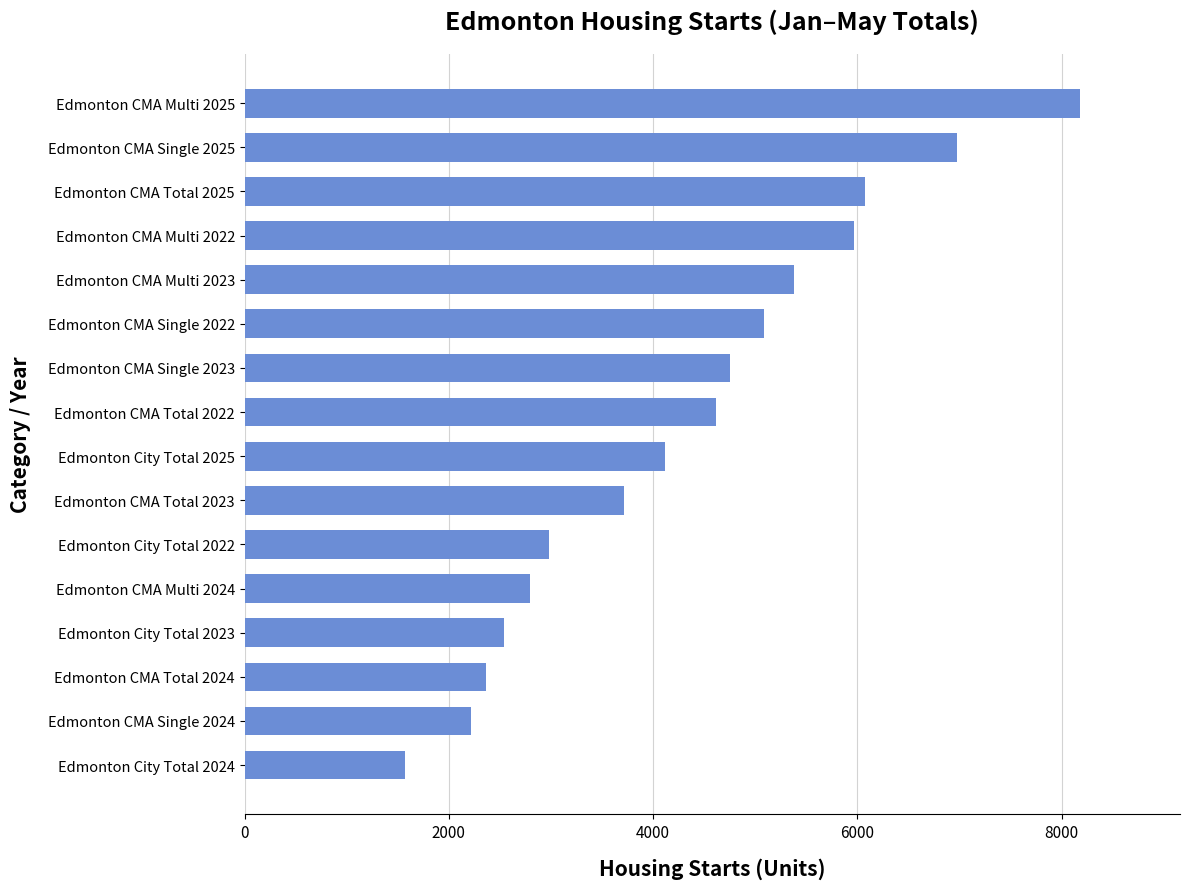

Reading top to bottom, what are all the values shown in this chart?

Edmonton CMA Multi 2025=8179	Edmonton CMA Single 2025=6973	Edmonton CMA Total 2025=6079	Edmonton CMA Multi 2022=5965	Edmonton CMA Multi 2023=5381	Edmonton CMA Single 2022=5082	Edmonton CMA Single 2023=4752	Edmonton CMA Total 2022=4617	Edmonton City Total 2025=4112	Edmonton CMA Total 2023=3717	Edmonton City Total 2022=2978	Edmonton CMA Multi 2024=2798	Edmonton City Total 2023=2538	Edmonton CMA Total 2024=2362	Edmonton CMA Single 2024=2221	Edmonton City Total 2024=1574